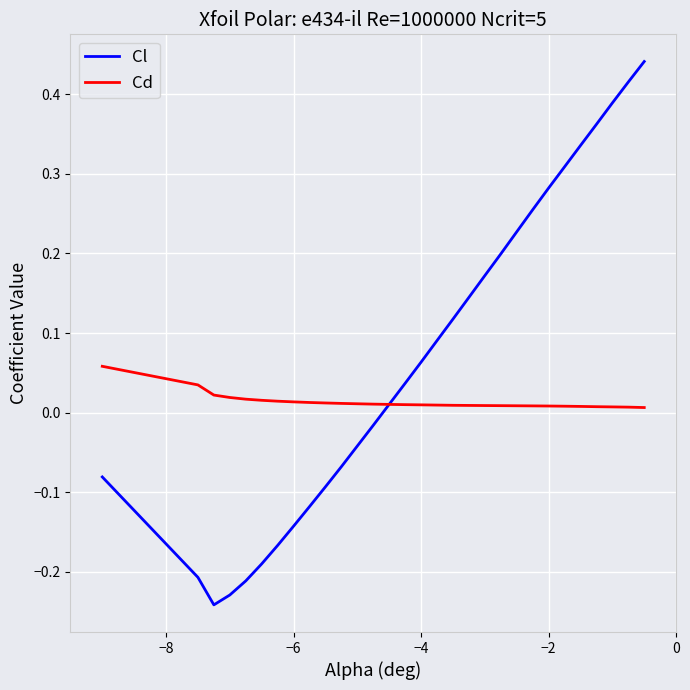

How many negative values does the Cl series have?

13